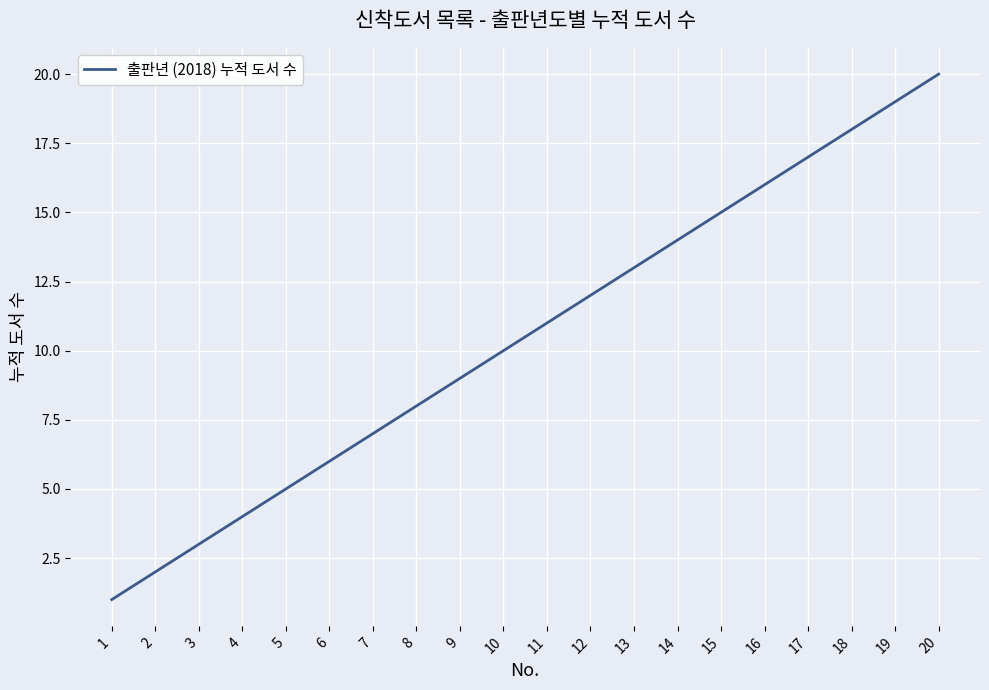

Reading left to right, extract all data points from this chart.

1	2	3	4	5	6	7	8	9	10	11	12	13	14	15	16	17	18	19	20